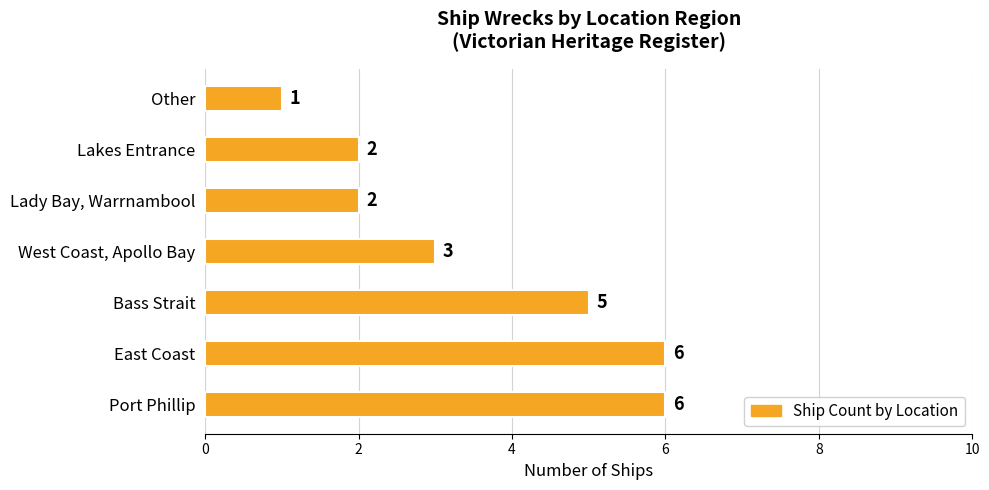

Count the number of categories in the chart.

7